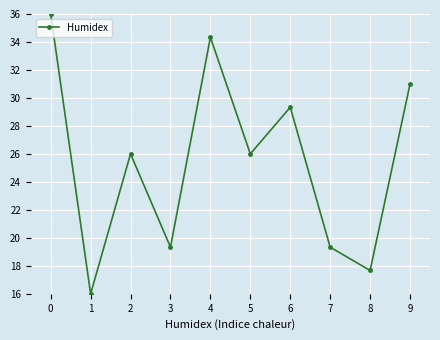

Does the chart display data point markers on the line(s)?

Yes